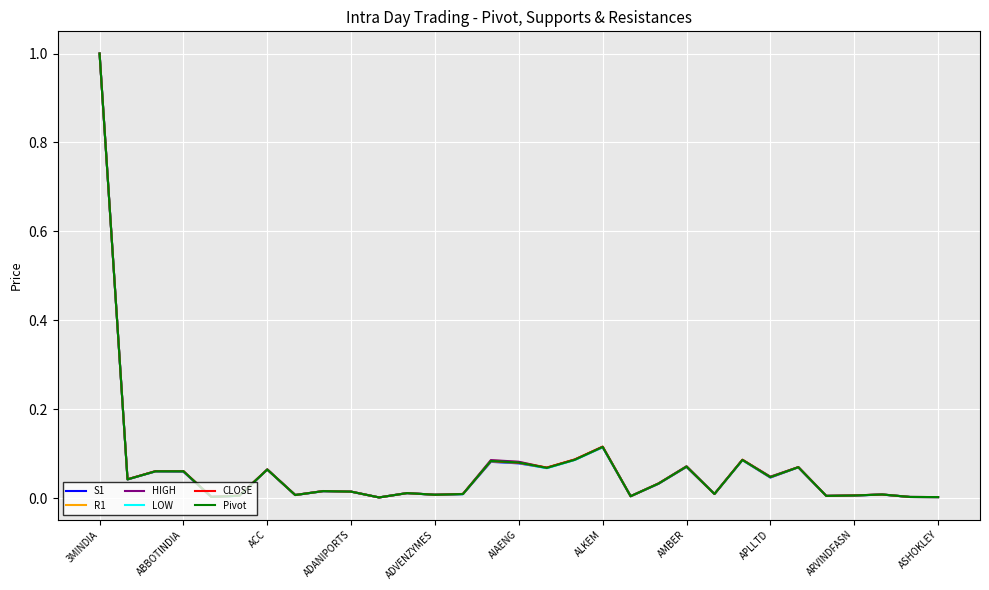

How many series are shown in this chart?

6